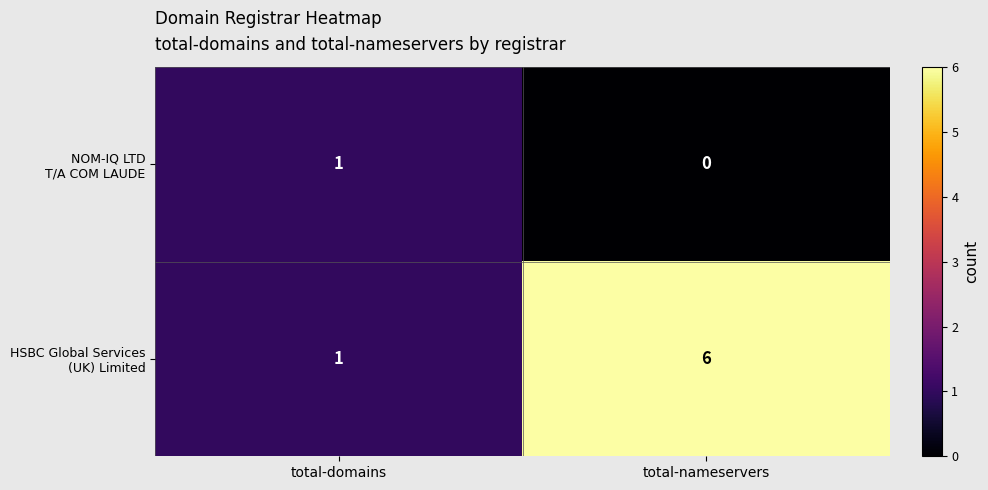

At which category is the sum across all series the highest?

total-nameservers